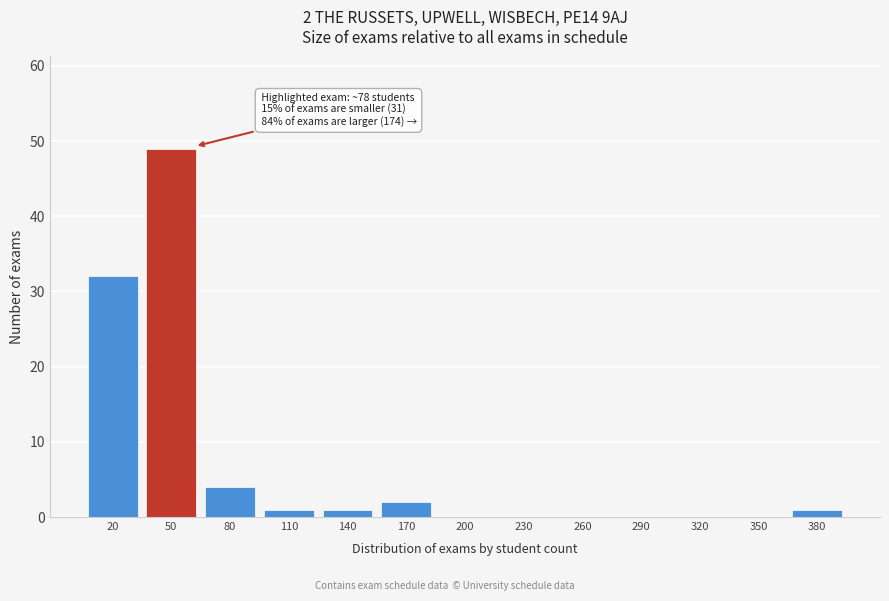

Reading right to left, what are all the values shown in this chart?

380=1	350=0	320=0	290=0	260=0	230=0	200=0	170=2	140=1	110=1	80=4	50=49	20=32